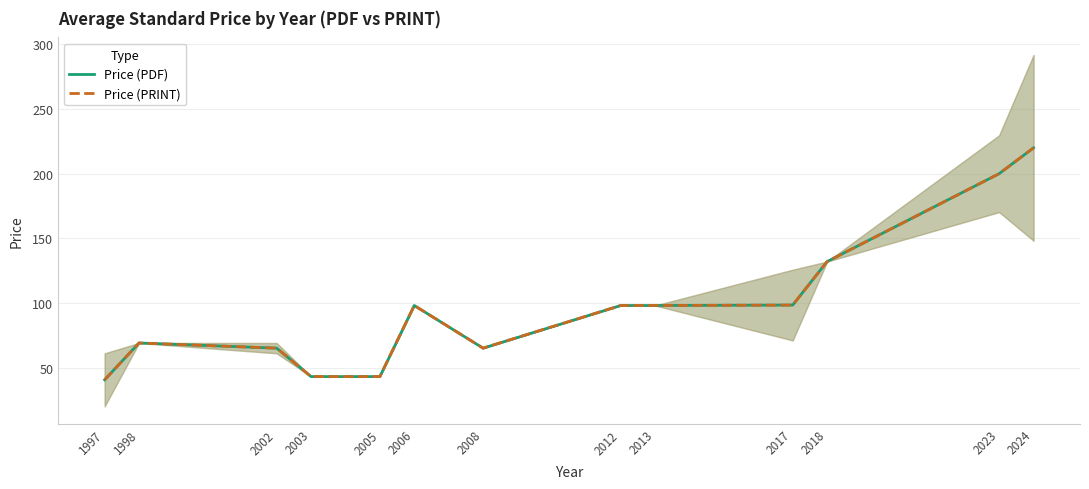

What are all the series names shown in the legend?

Price (PDF), Price (PRINT)